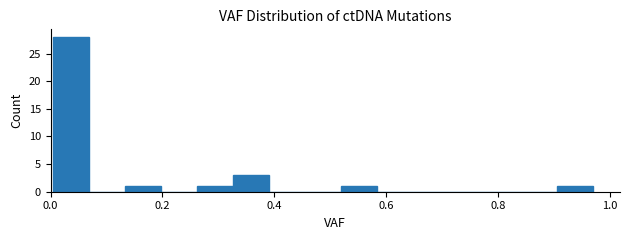

Around what value on the x-axis is the tallest bar? Give the approximate position of its centre, as read against the axis.

0.04